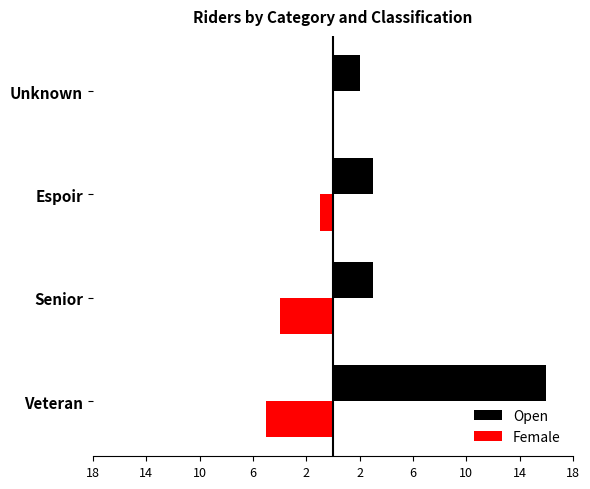

What are all the series names shown in the legend?

Open, Female